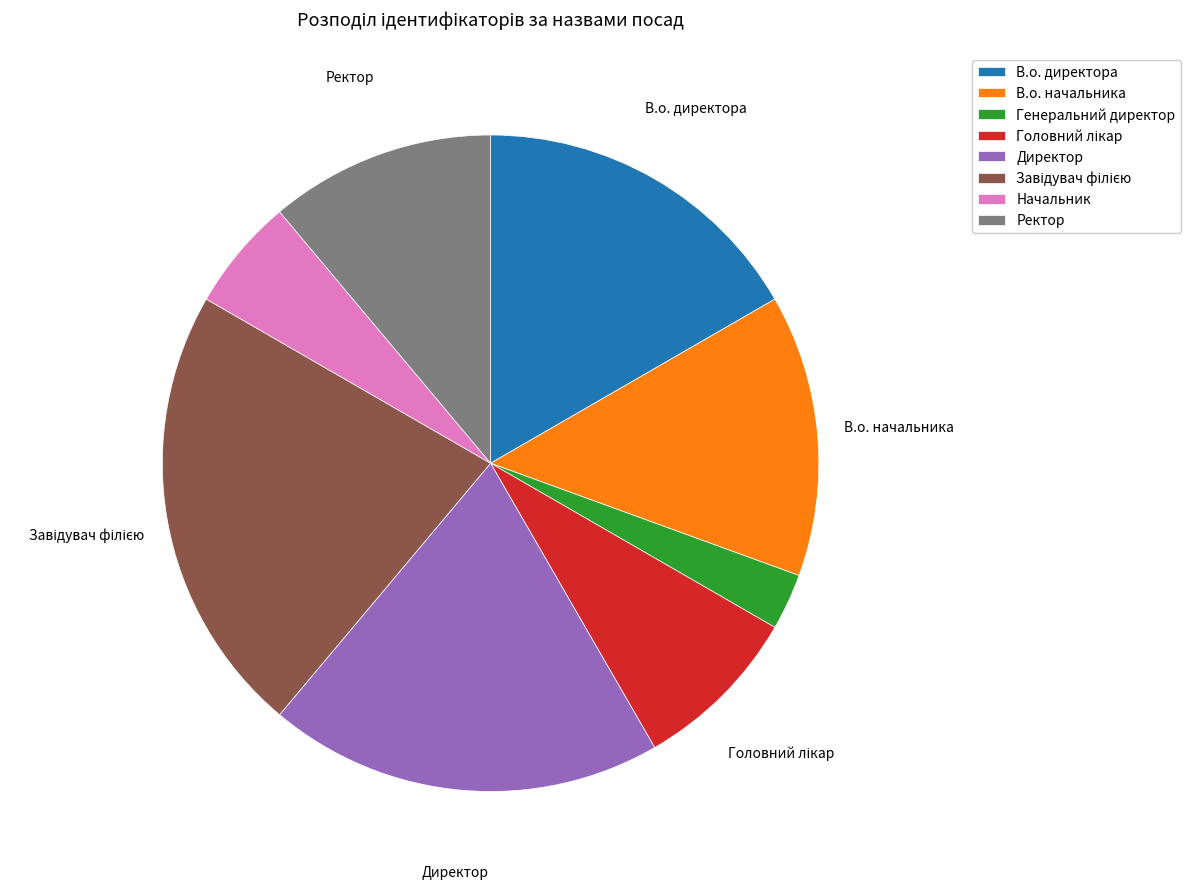

Which category has the smallest portion of the pie?

Генеральний директор